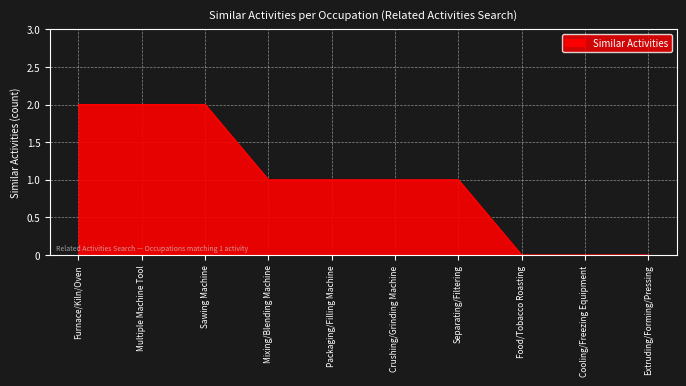

Is it true that the value at Cooling/Freezing Equipment is 0?

True